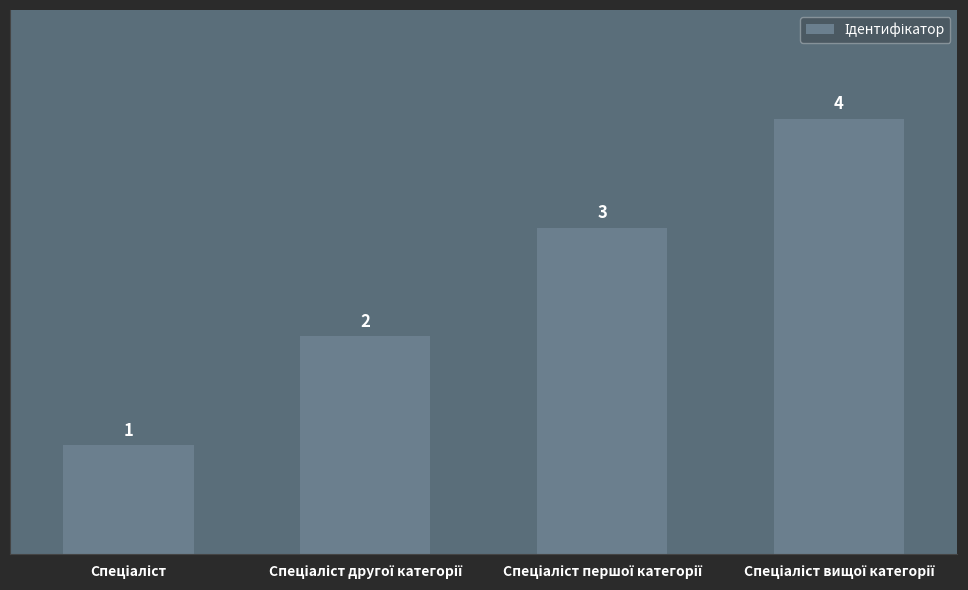

How many bars are there in total?

4